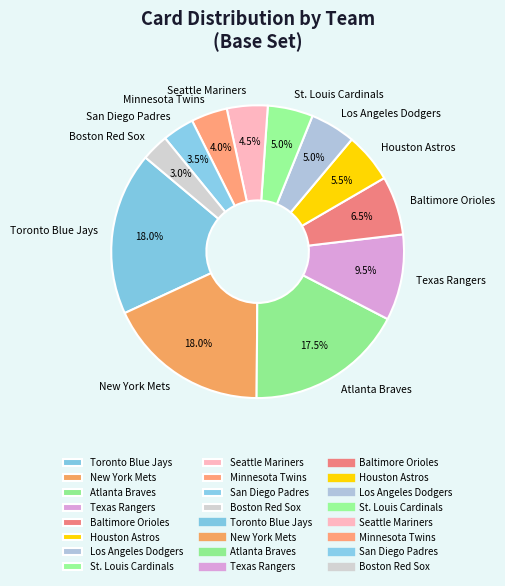

Combined, what portion of the pie is St. Louis Cardinals and Seattle Mariners?

9.5%